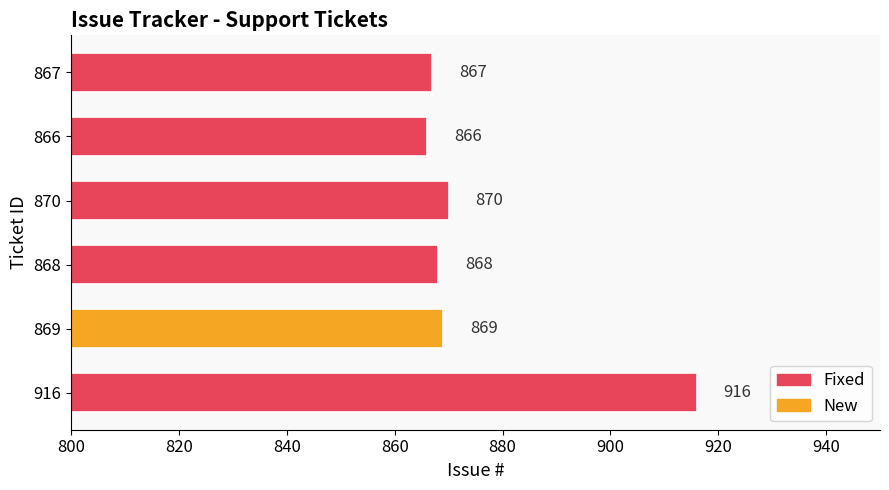

Reading bottom to top, list all the values displayed in this chart.

916	869	868	870	866	867